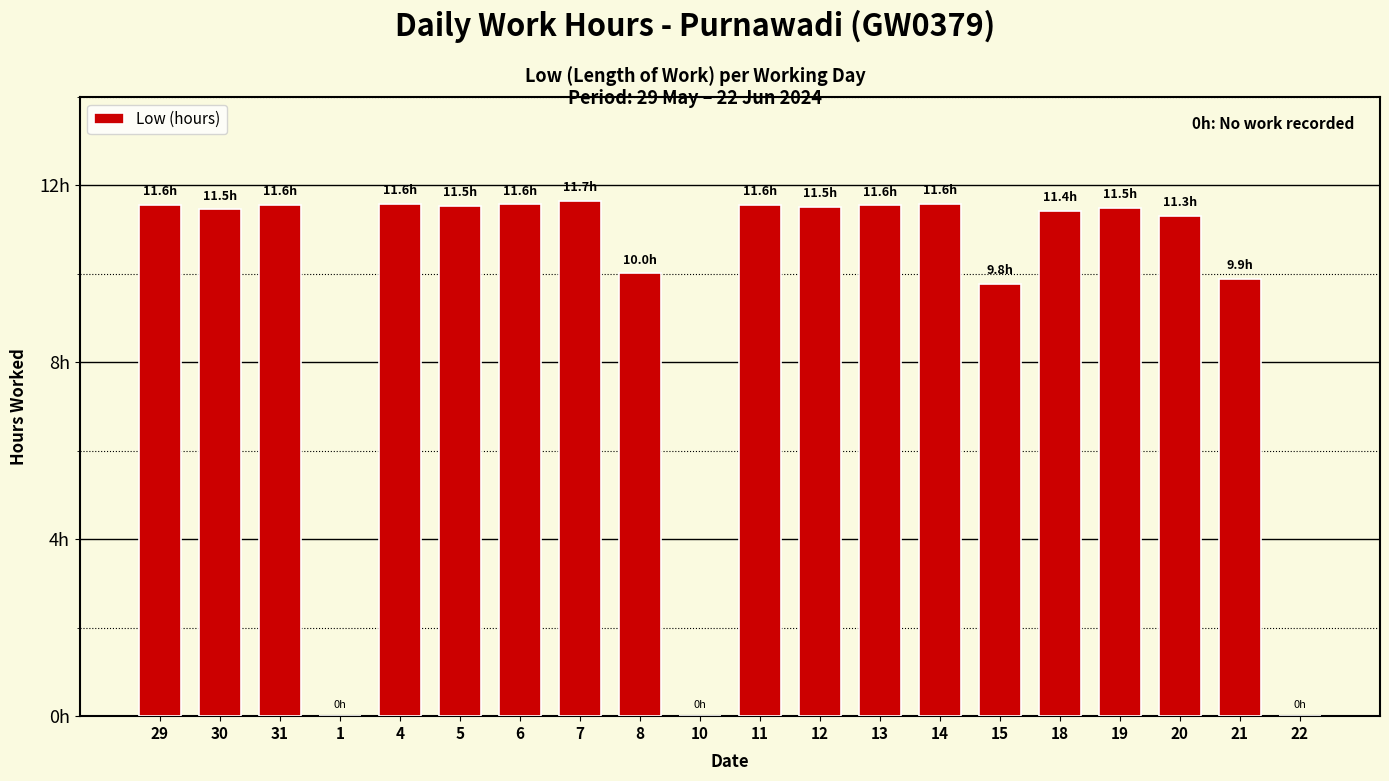

The chart shows a value of 19.9 at 4. True or false?

False